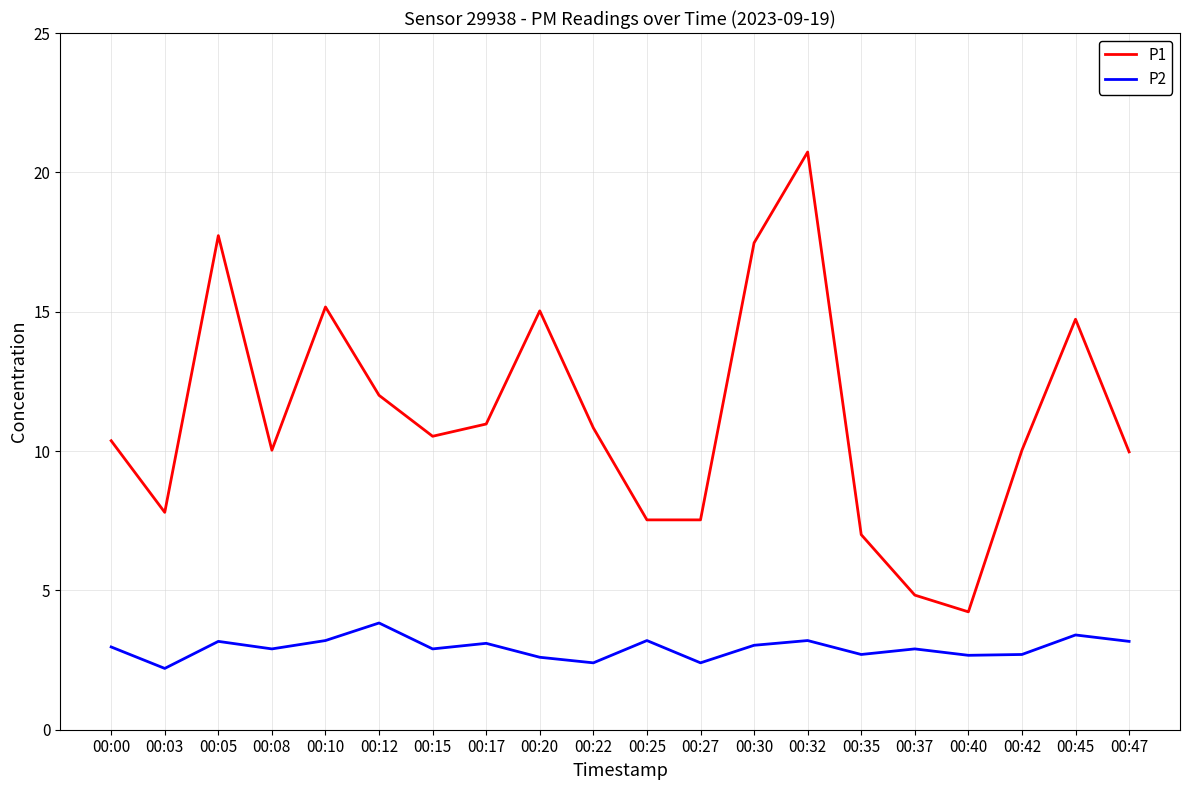

True or false: P1 and P2 cross at least once.

False